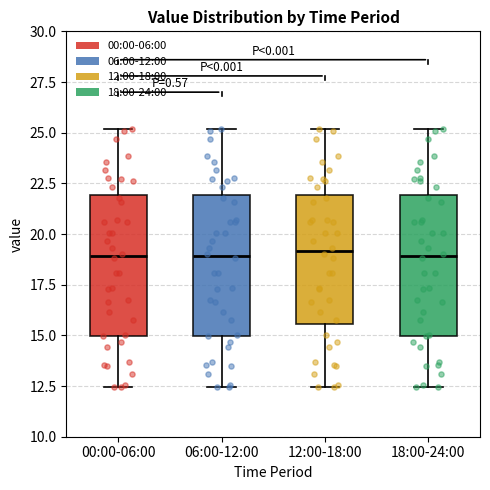

Reading left to right, read every box against the y-axis: the position of its median line, the range the box covers, and the ends of its whiskers. The values are not printed on the chart, so give them approximately, as read against the axis.

00:00-06:00: median 19.0, box 15.0 to 22.0, whiskers 12.5 to 25.0
06:00-12:00: median 19.0, box 15.0 to 22.0, whiskers 12.5 to 25.0
12:00-18:00: median 19.0, box 15.5 to 22.0, whiskers 12.5 to 25.0
18:00-24:00: median 19.0, box 15.0 to 22.0, whiskers 12.5 to 25.0